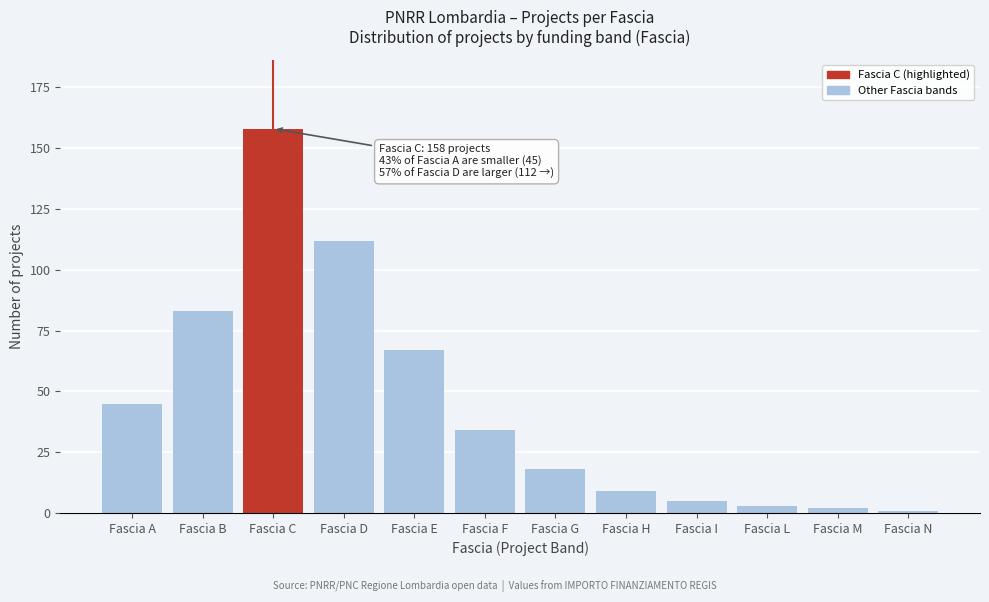

Reading left to right, list all the values displayed in this chart.

45	83	158	112	67	34	18	9	5	3	2	1